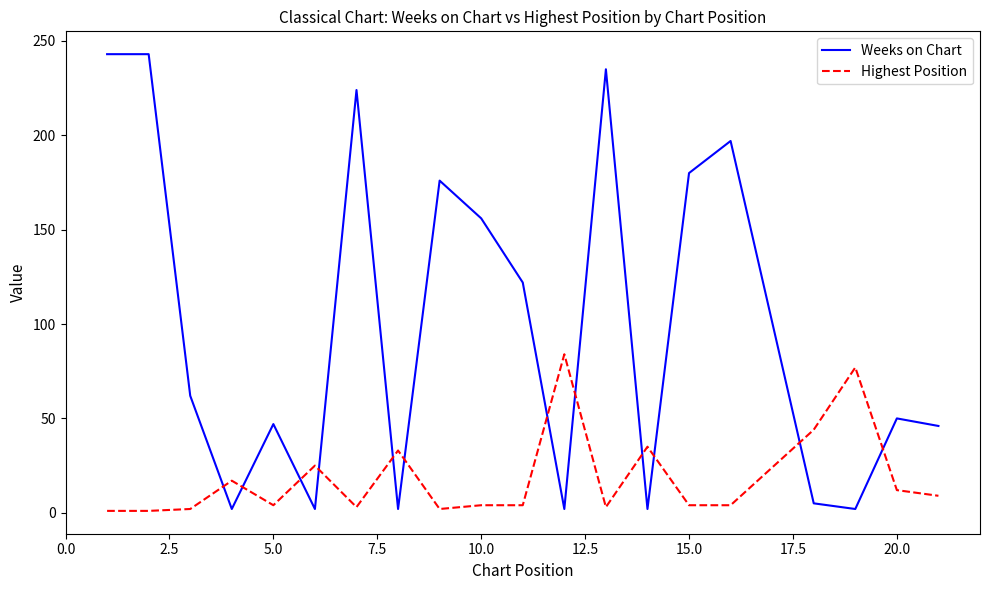

Which series has the widest spread of values?

Weeks on Chart